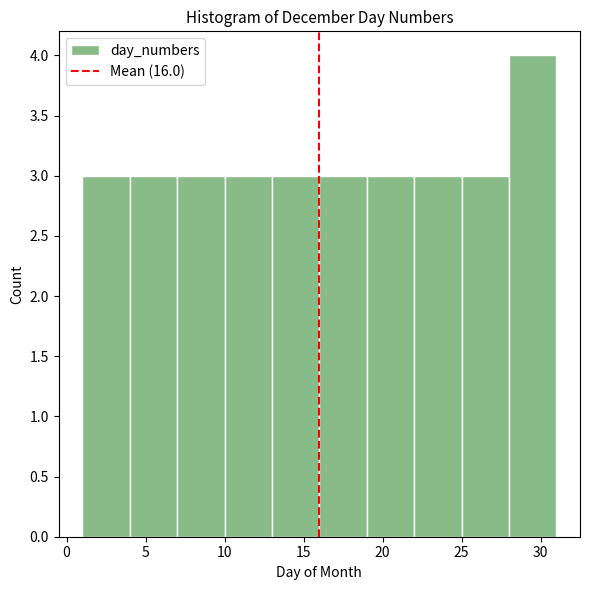

Over which range of the x-axis is the bar tallest?

28 to 31